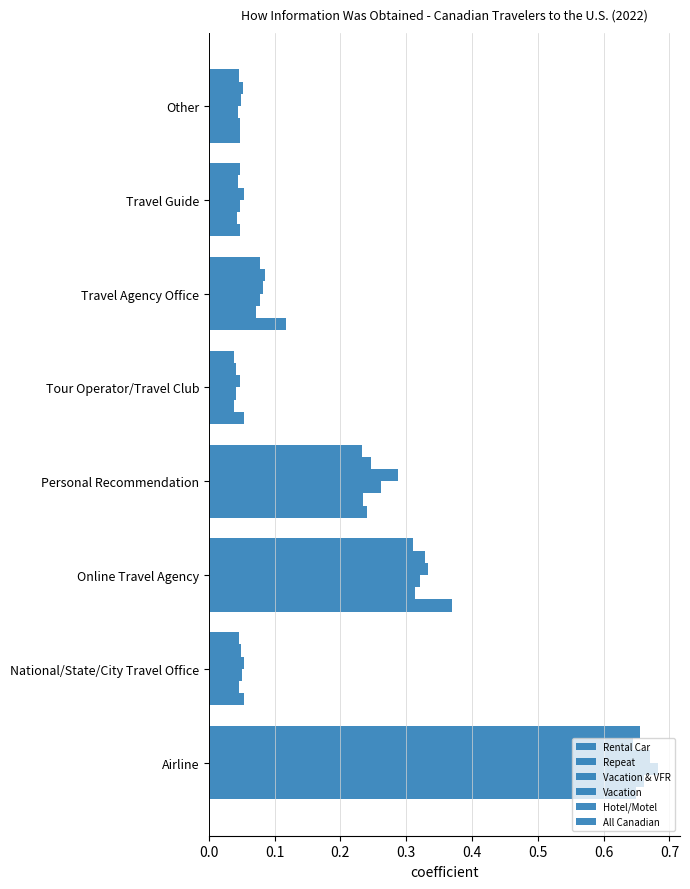

How many data points does each series have?

8